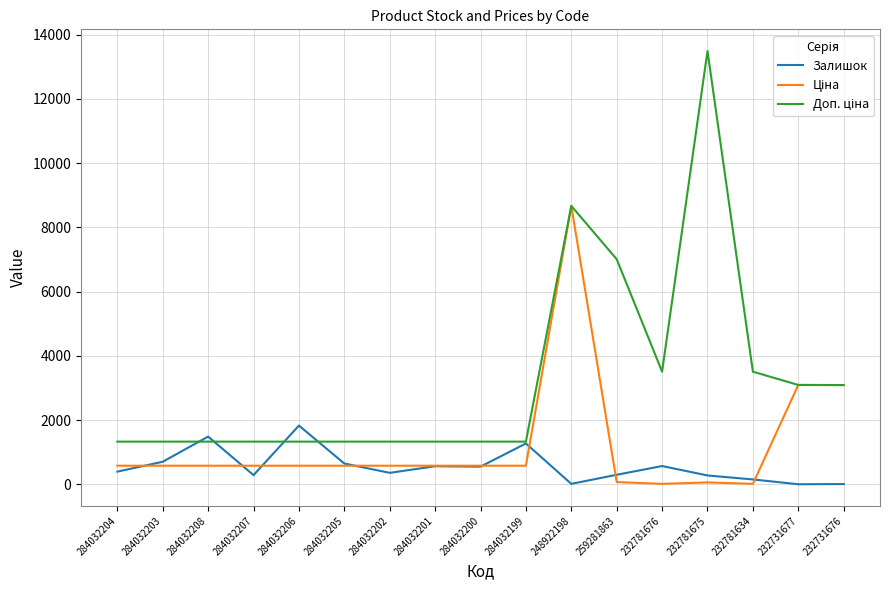

What is the spread (max minus min) of values at 284032204?

934.3